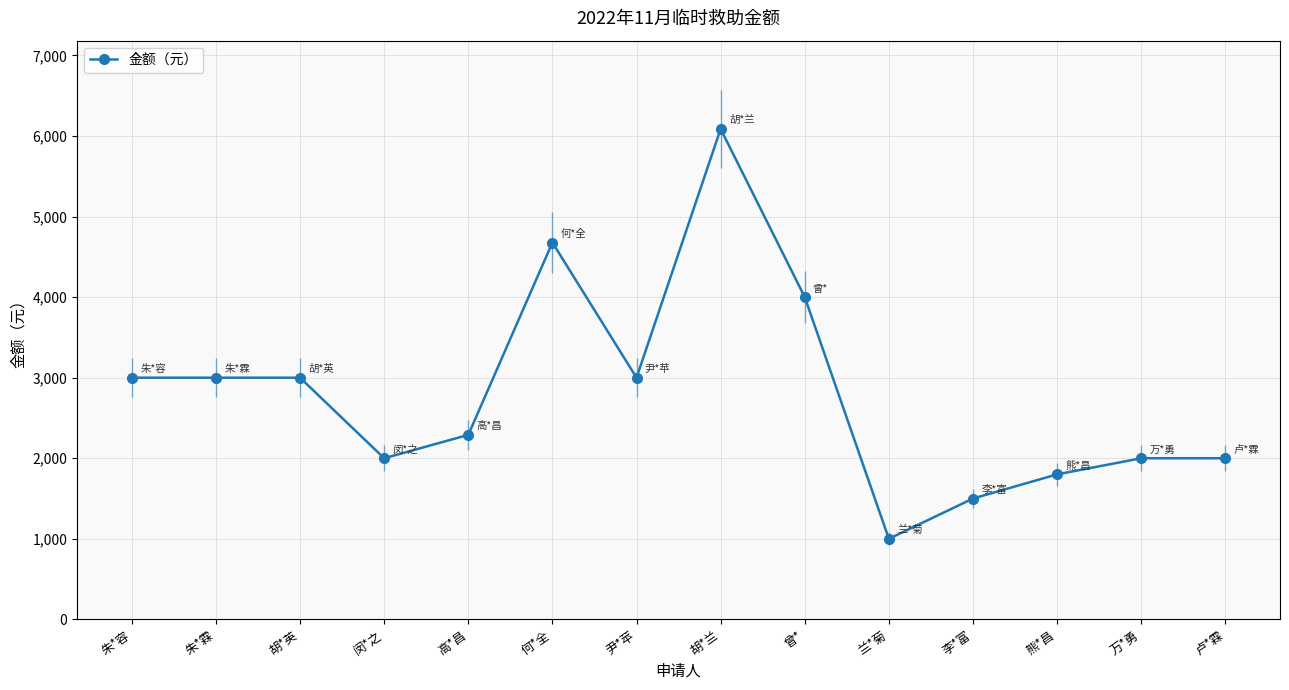

At which label does the data first exceed 3000?

何*全